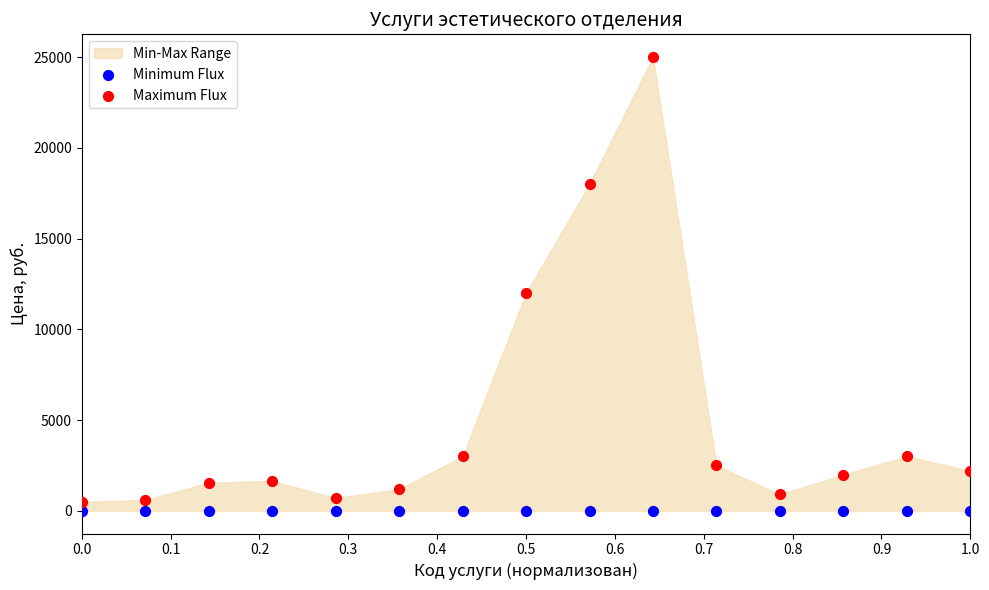

Which series reaches the maximum Y coordinate?

Maximum Flux